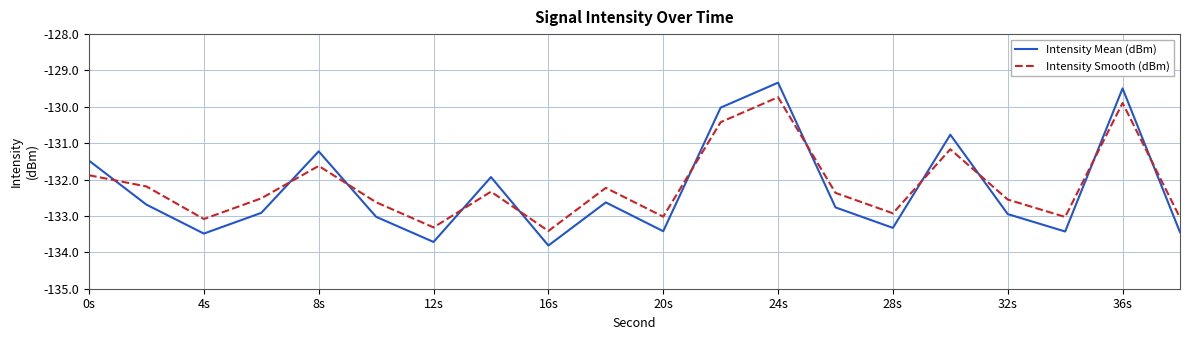

True or false: Intensity Smooth (dBm) and Intensity Mean (dBm) intersect in this chart.

True